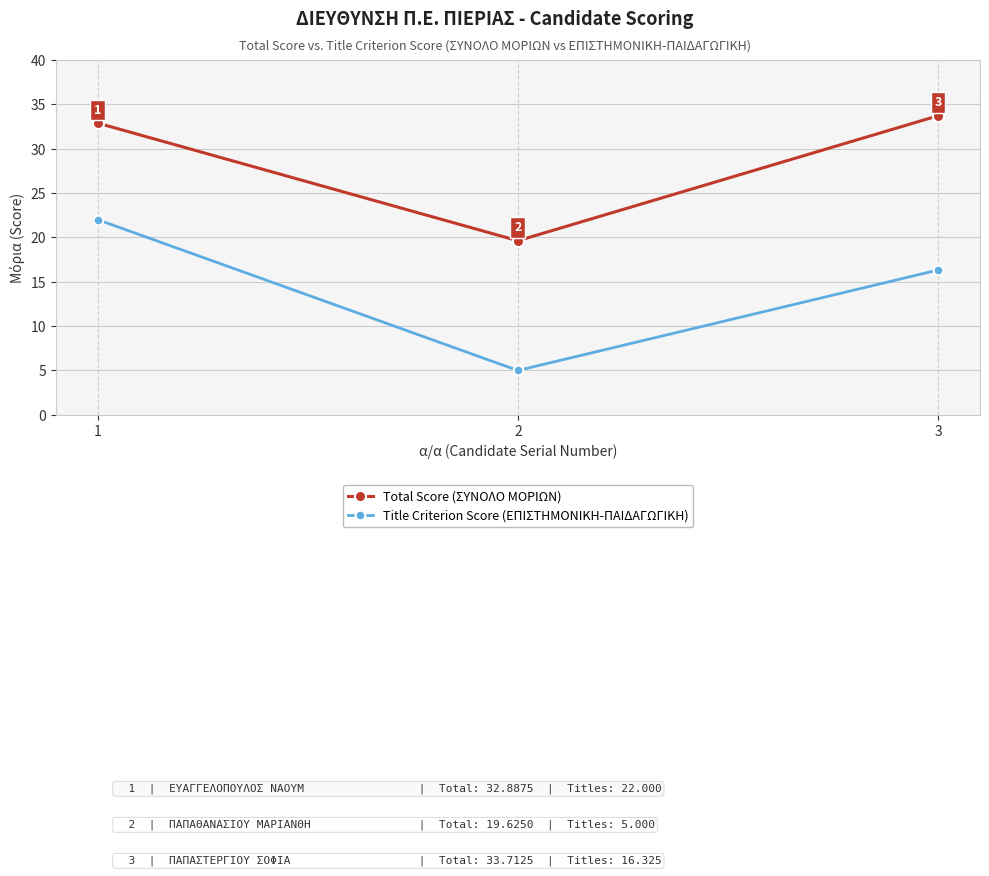

What is the value of the Title Criterion Score (ΕΠΙΣΤΗΜΟΝΙΚΗ-ΠΑΙΔΑΓΩΓΙΚΗ) point at the 2nd from the left?

5.0